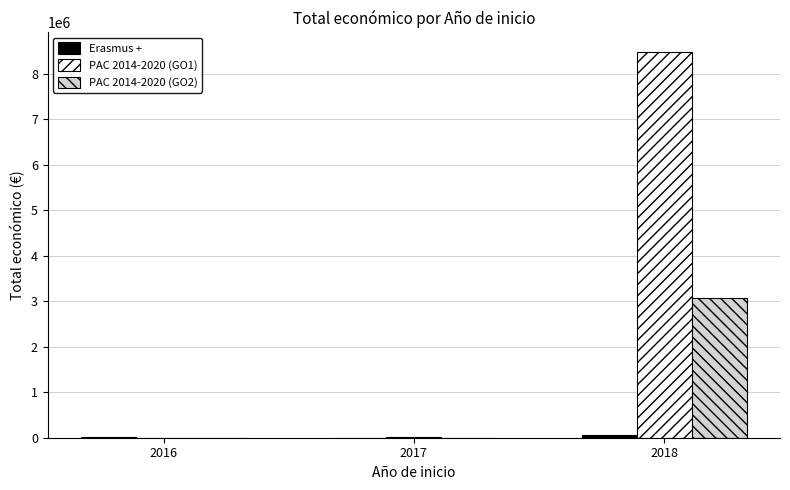

Is the value of PAC 2014-2020 (GO2) at 2017 greater than the value of PAC 2014-2020 (GO1) at 2018?

No